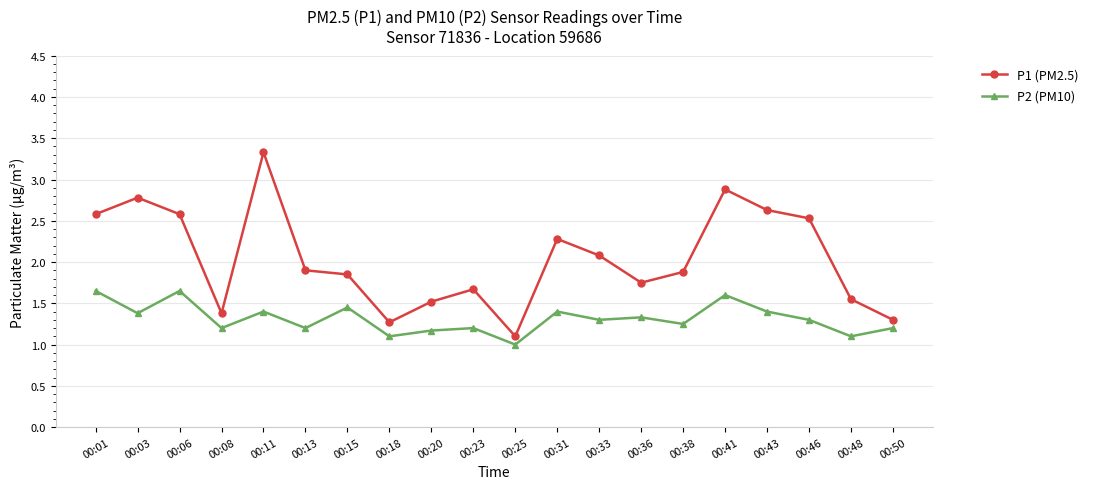

True or false: P2 (PM10) has more than 0 points higher than both neighbors.

True